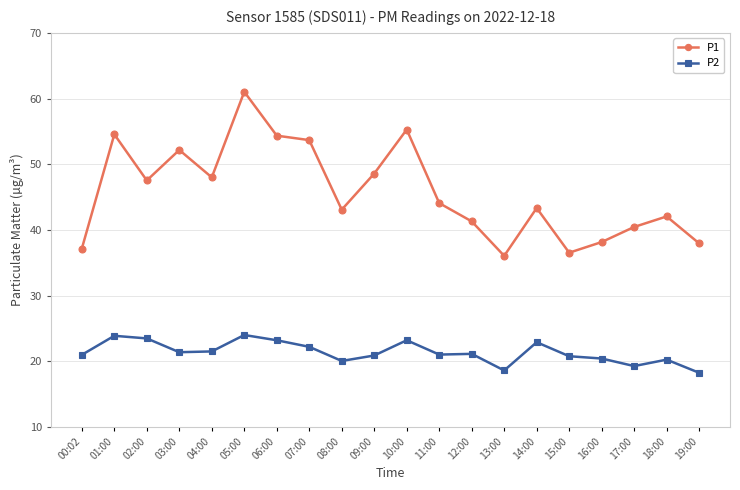

The value of P2 at 17:00 is 7.1. True or false?

False